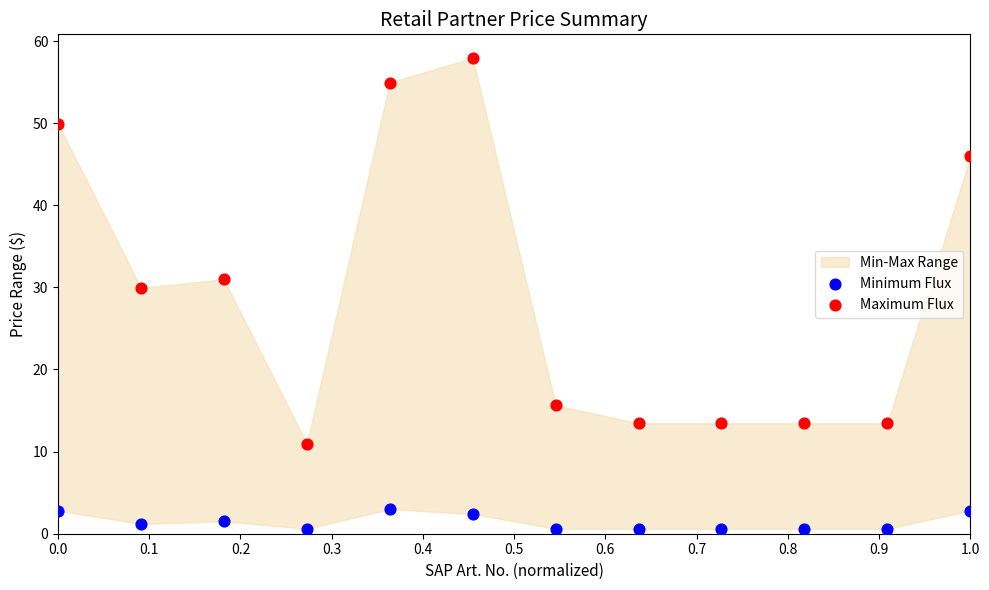

Which series has the largest Y range (max minus min)?

Maximum Flux